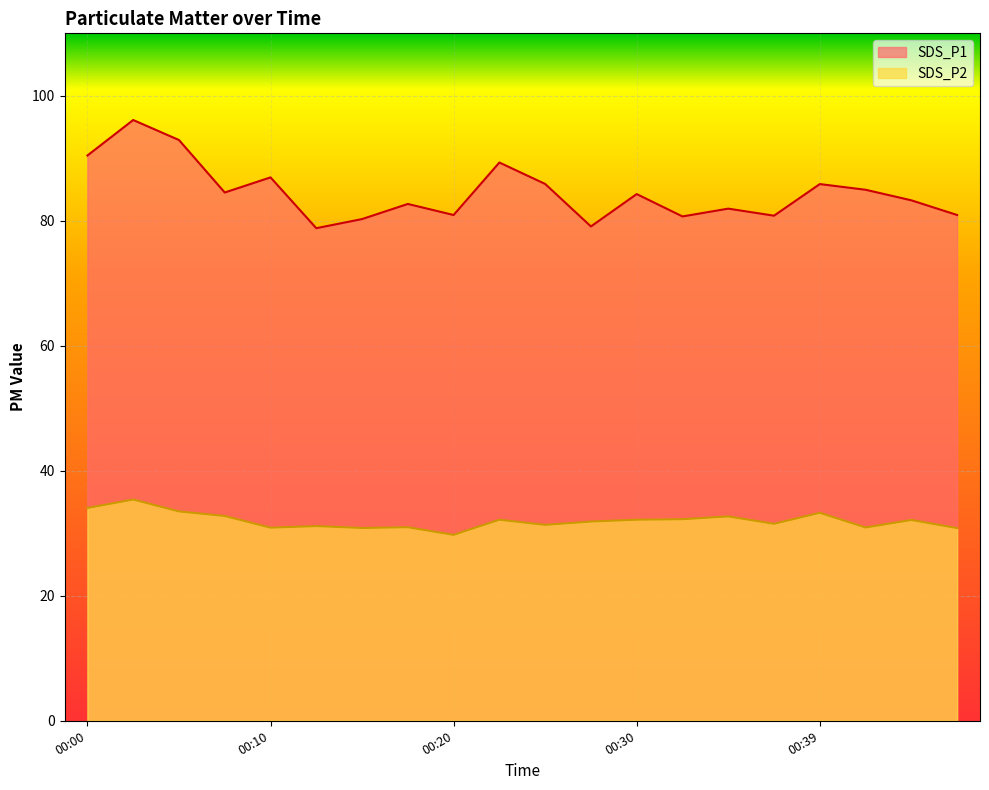

True or false: SDS_P1 and SDS_P2 cross at least once.

False